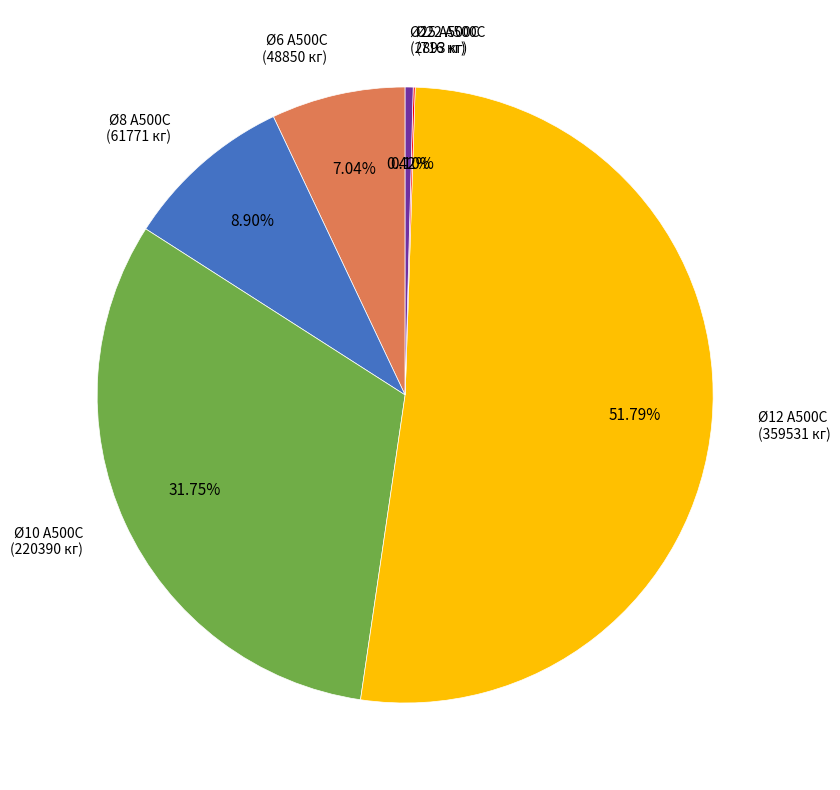

How much of the chart is everything except Ø8 А500С?

91.1%